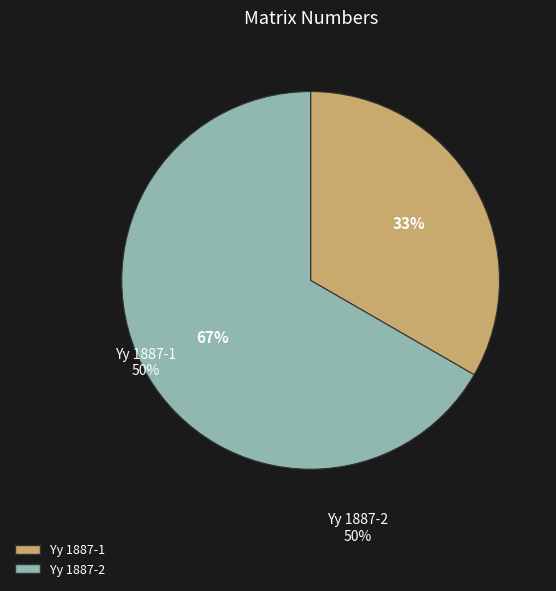

To the nearest percent, what is the combined percentage of Yy 1887-2 and Yy 1887-1?

100%